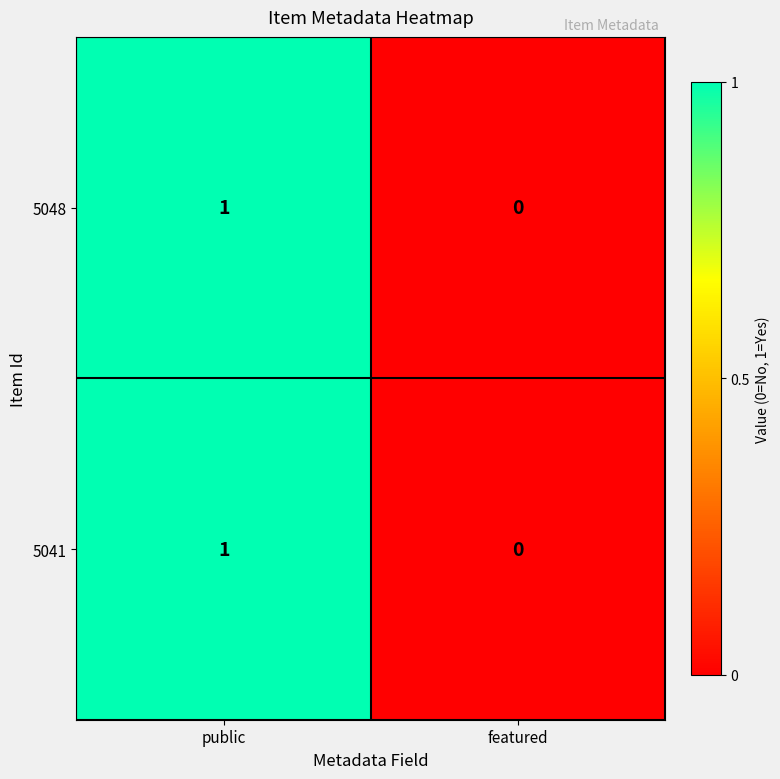

Reading right to left, list all the values displayed in this chart.

5048: featured=0	public=1
5041: featured=0	public=1